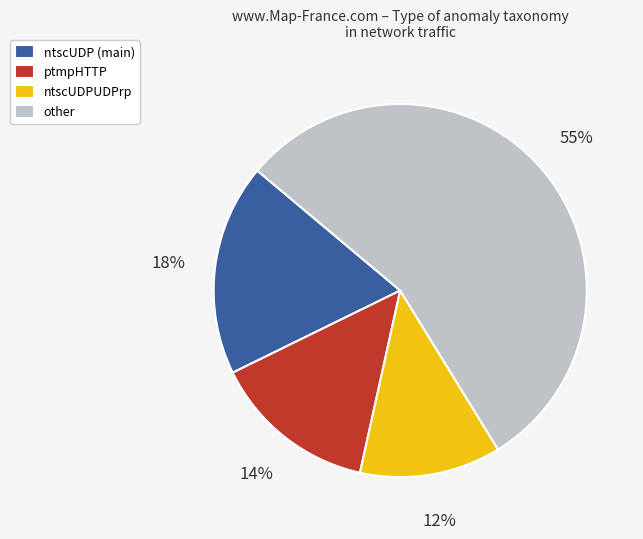

Count the number of slices in the pie.

4